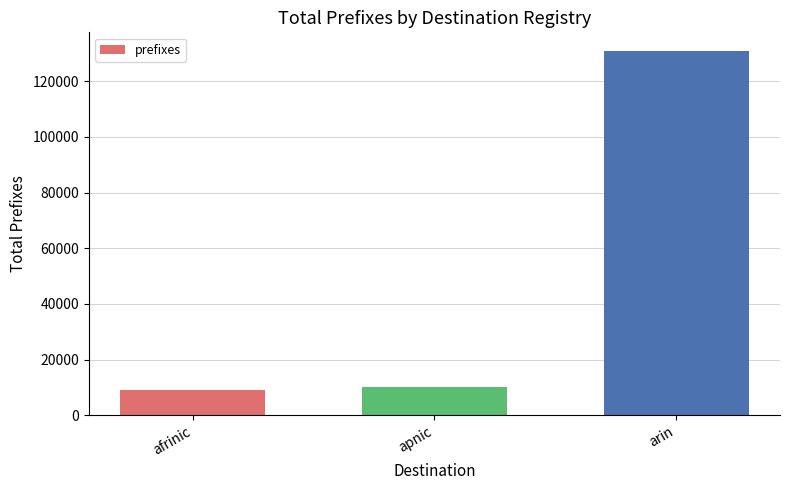

True or false: the data shows 10094 at apnic.

True